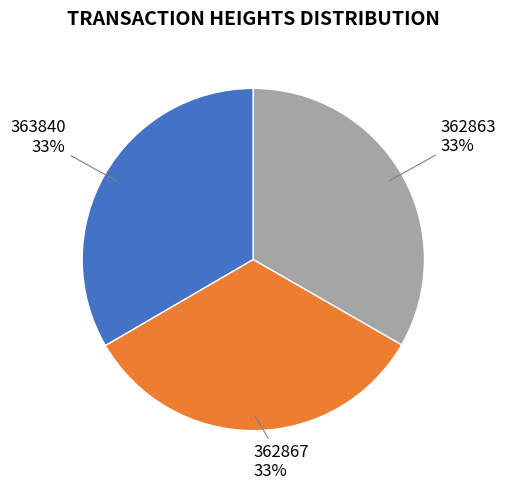

Is there a majority slice in this chart?

No